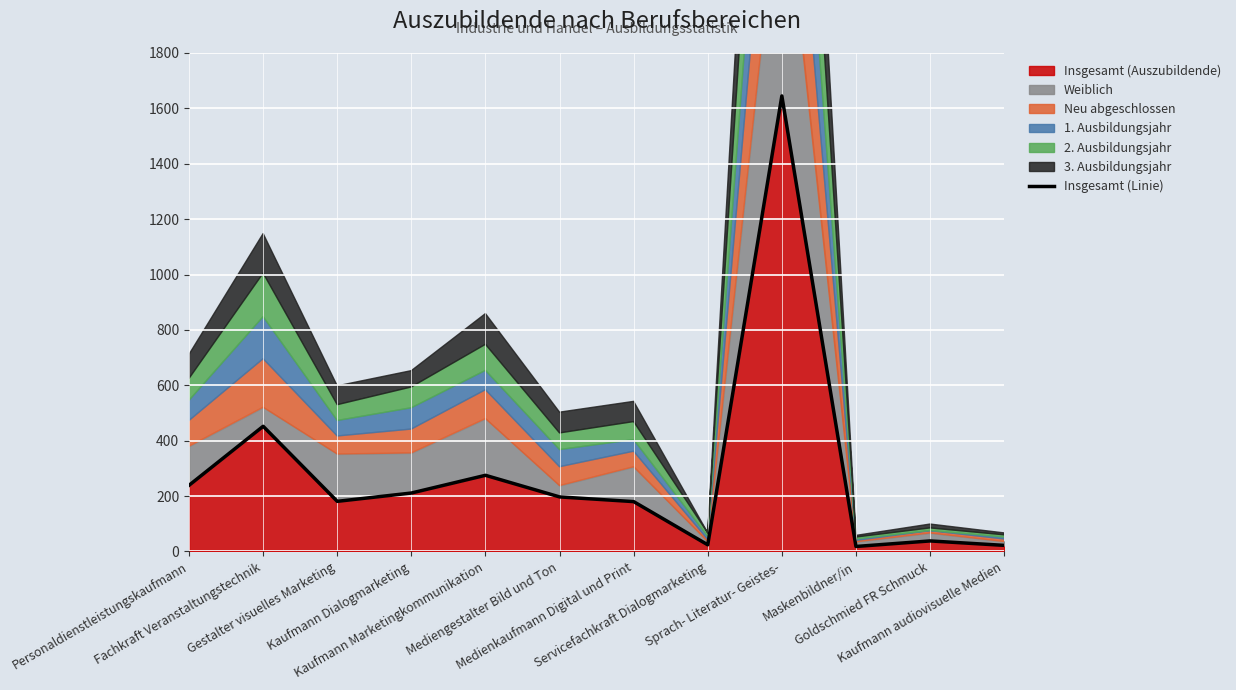

What is the sum of all values?

3482